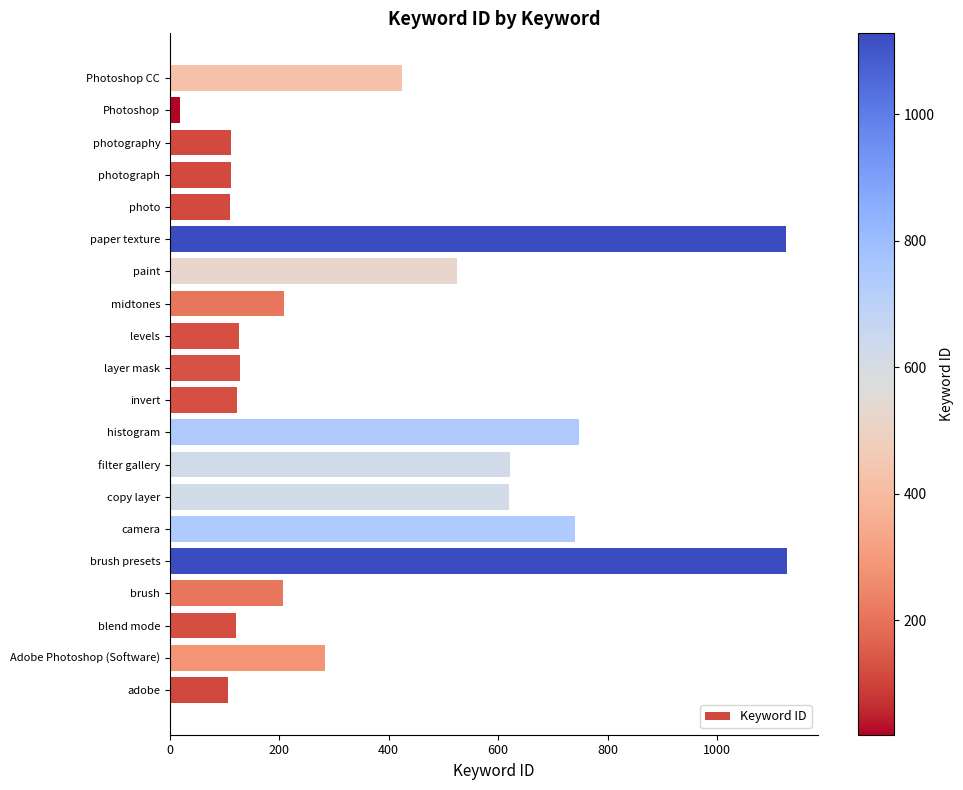

Between paper texture and paint, which is larger?

paper texture